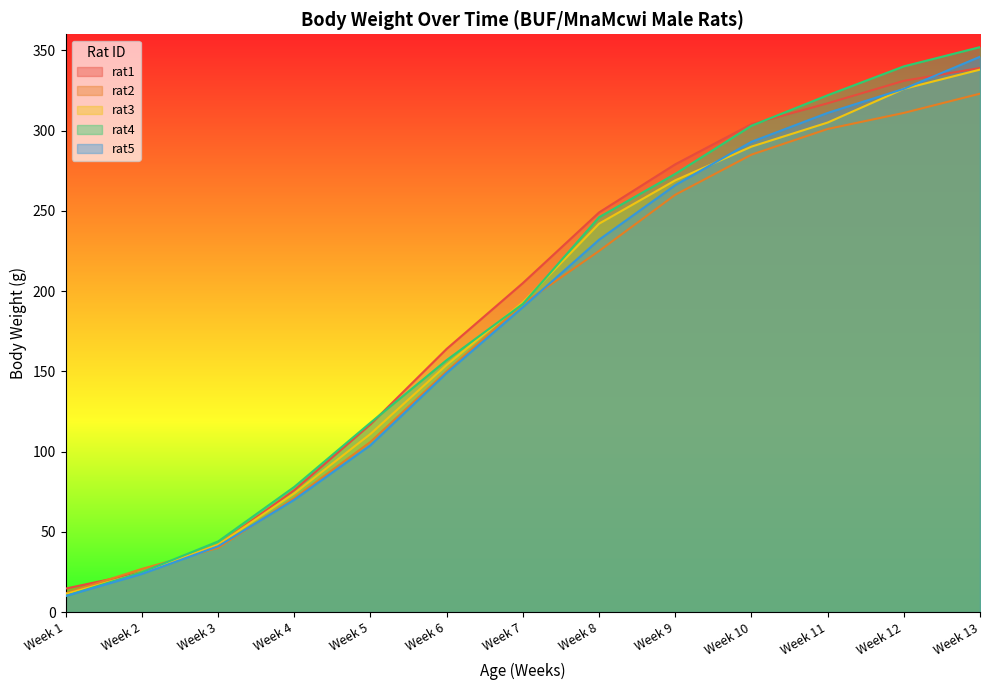

Which series changed the most between Week 7 and Week 11?

rat4